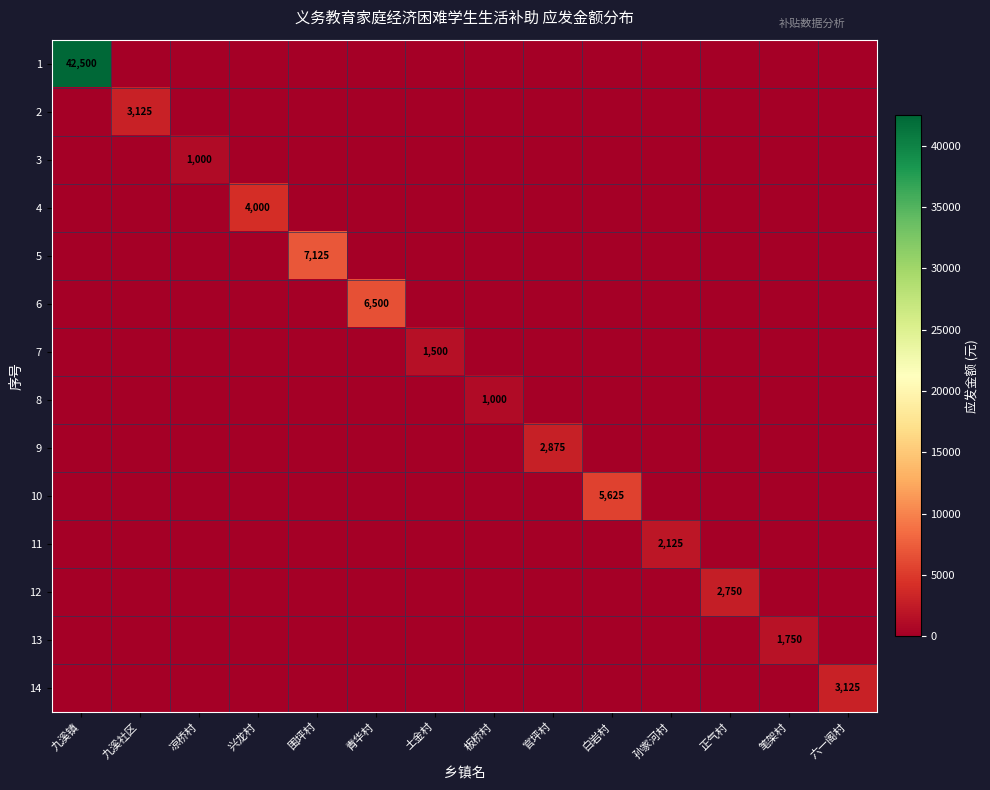

List the series in order of their peak value, highest first.

1, 5, 6, 10, 4, 2, 14, 9, 12, 11, 13, 7, 3, 8